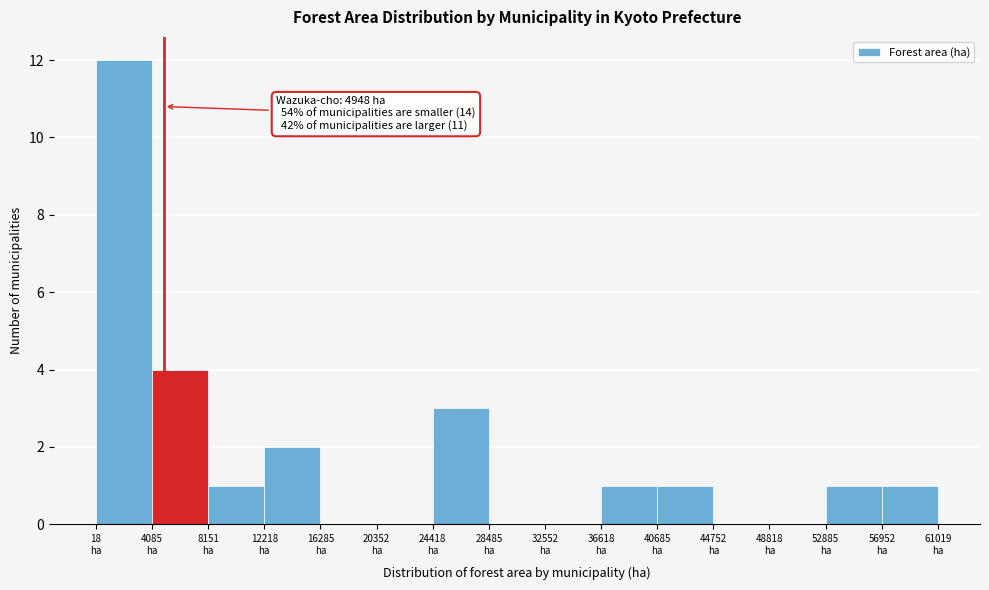

Which range on the x-axis has the tallest bar?

0 to 4000